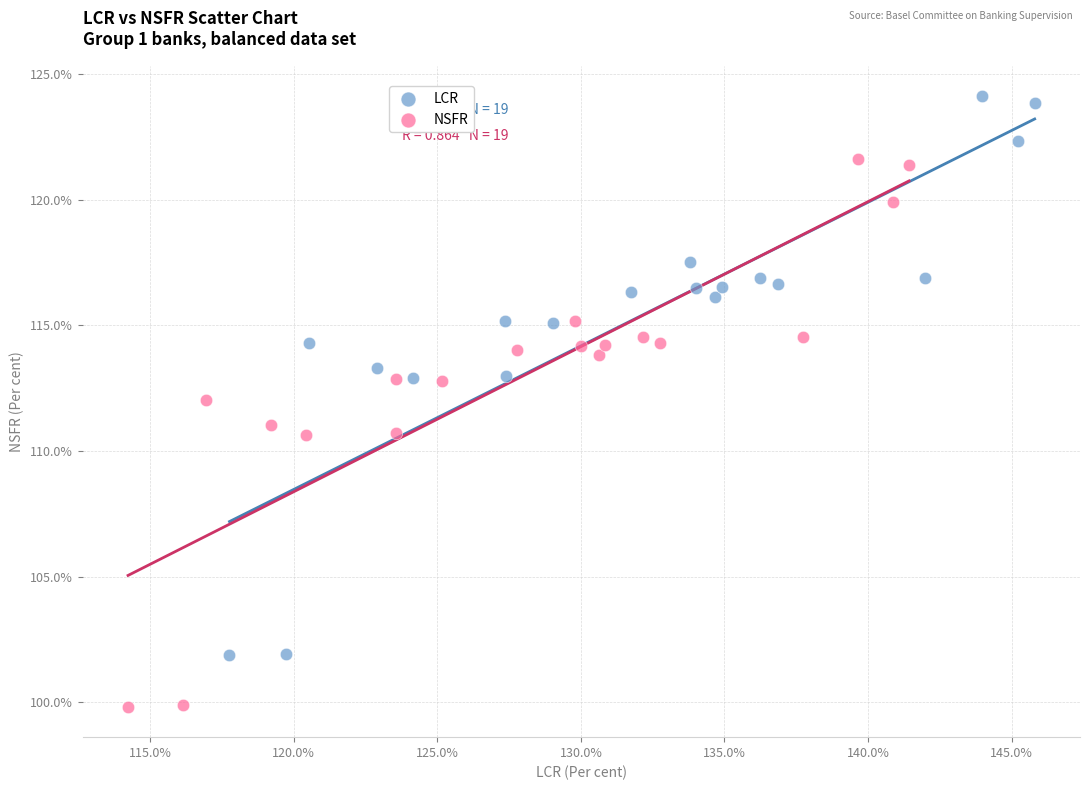

What are all the series names shown in the legend?

LCR, NSFR